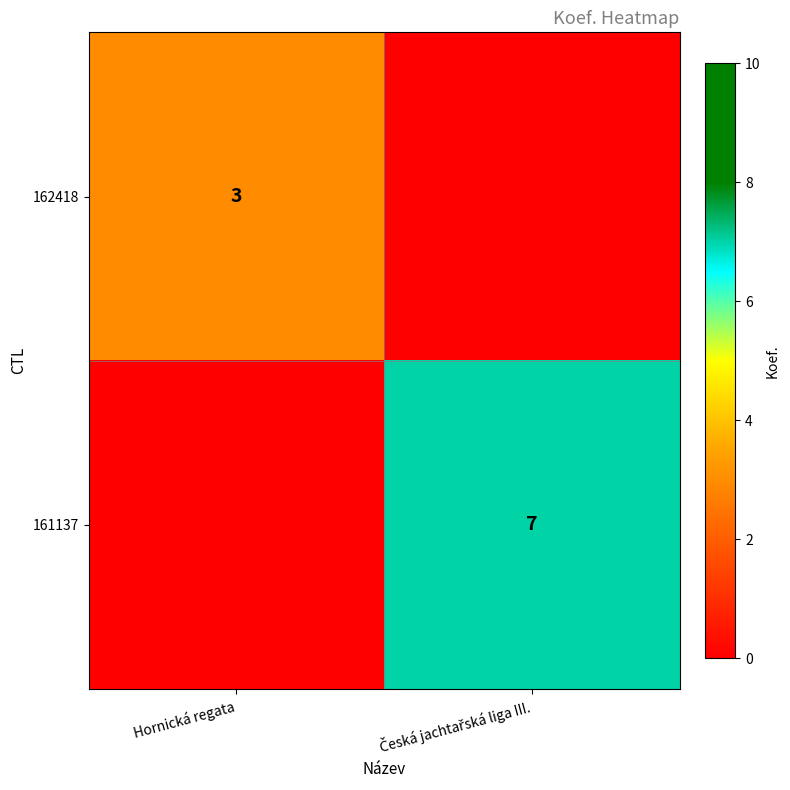

True or false: 162418 has a value of 4 at Hornická regata.

False